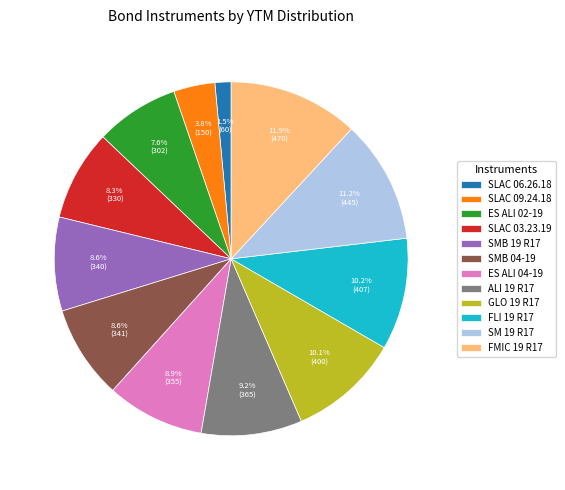

Does ES ALI 02-19 account for over 50% of the chart?

No